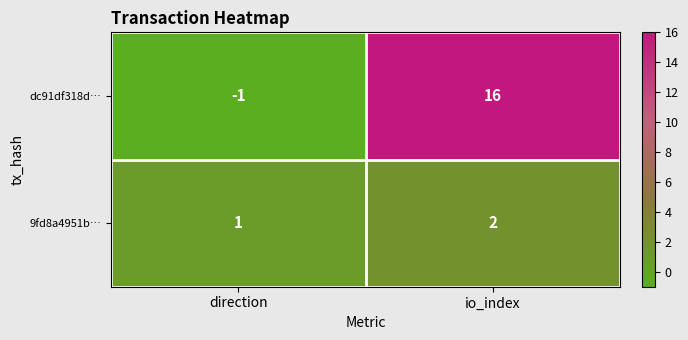

What is the difference between the dc91df318d… values at io_index and direction?

17